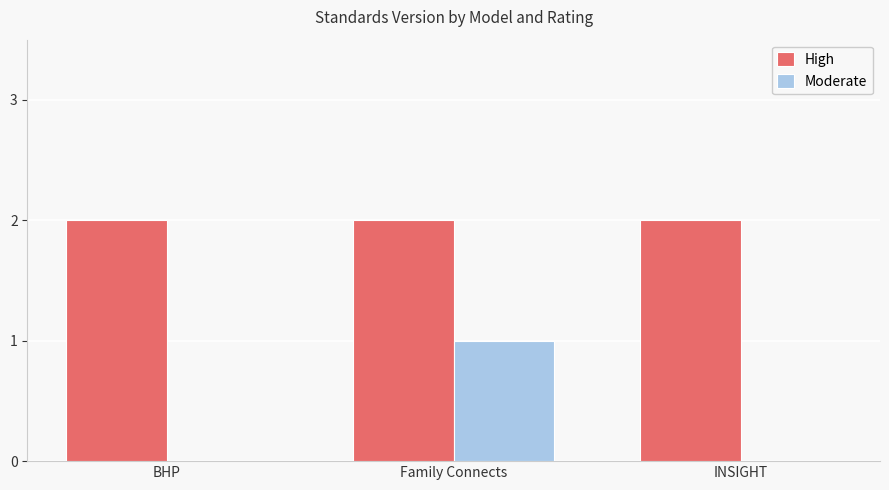

Between Family Connects and INSIGHT, which series saw the biggest shift?

Moderate